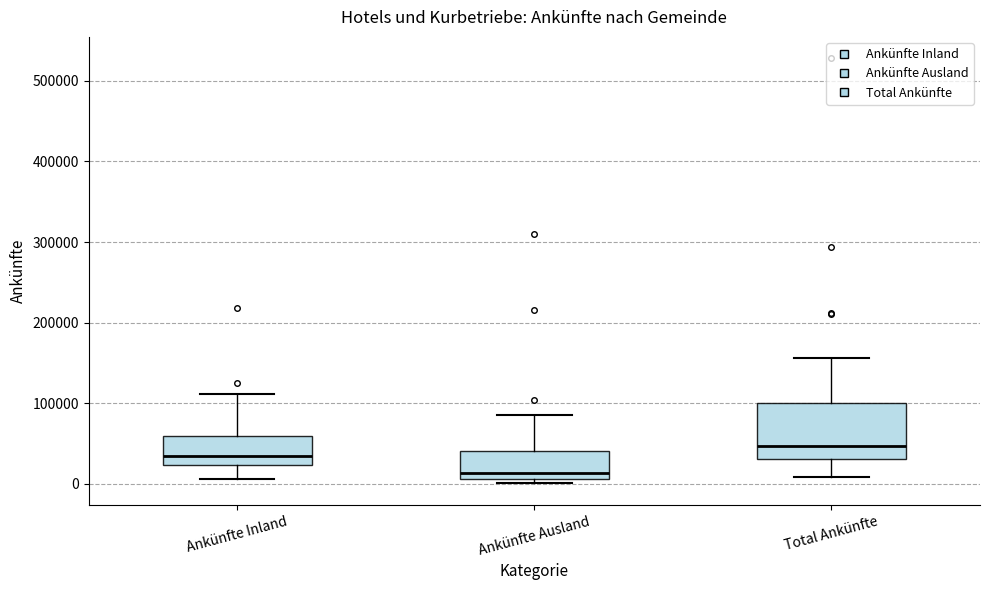

Where is the lower edge of the box for Ankünfte Ausland on the y-axis? The values are not printed on the chart, so give them approximately, as read against the axis.

10000